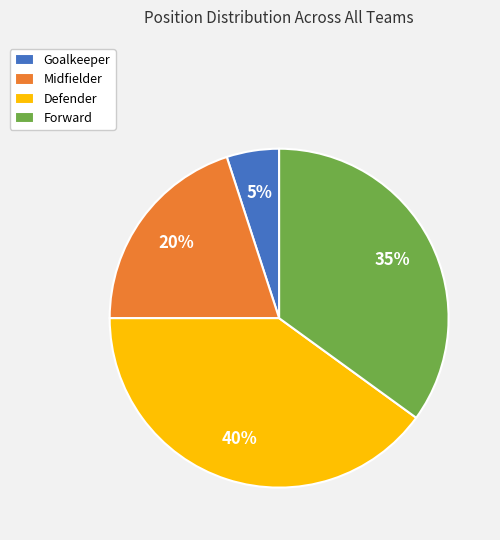

What is the smallest slice in the pie chart?

Goalkeeper